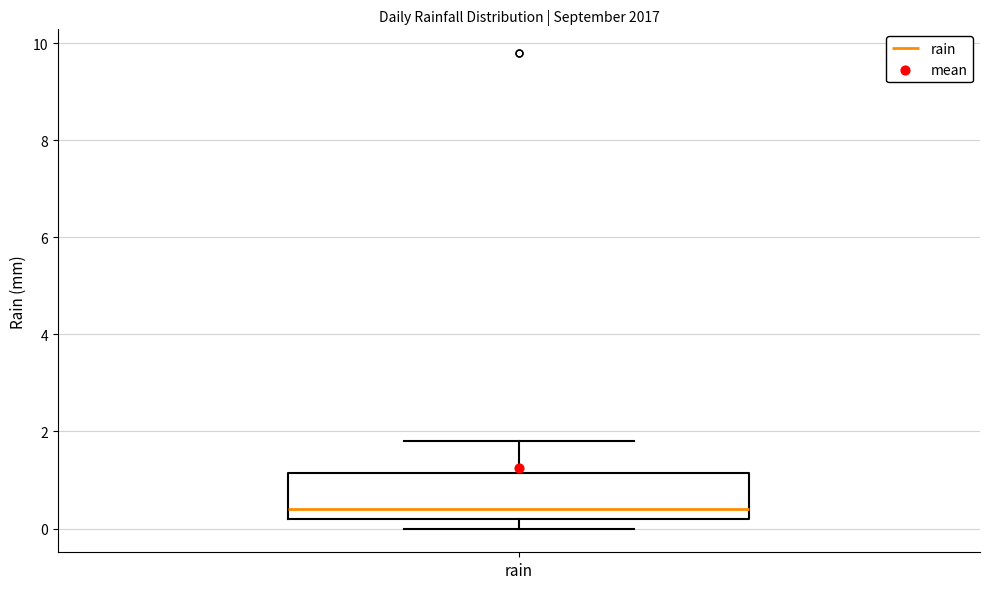

Transcribe this box plot: give where the median line is, the range the box spans, and where the two whiskers end, as read against the y-axis. The values are not printed on the chart, so give them approximately, as read against the axis.

median 0.4, box 0.2 to 1.2, whiskers 0.0 to 1.8